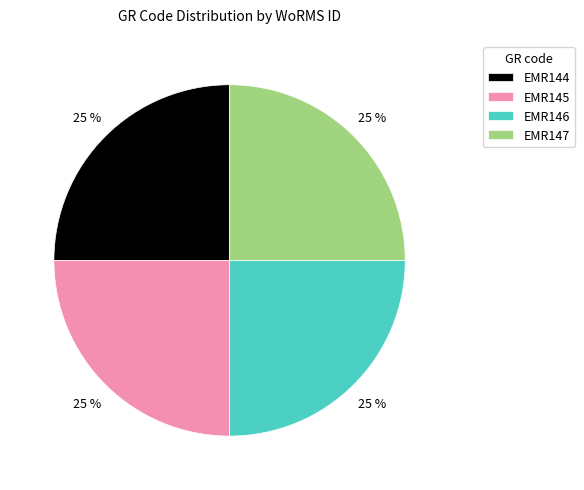

Count the number of slices in the pie.

4